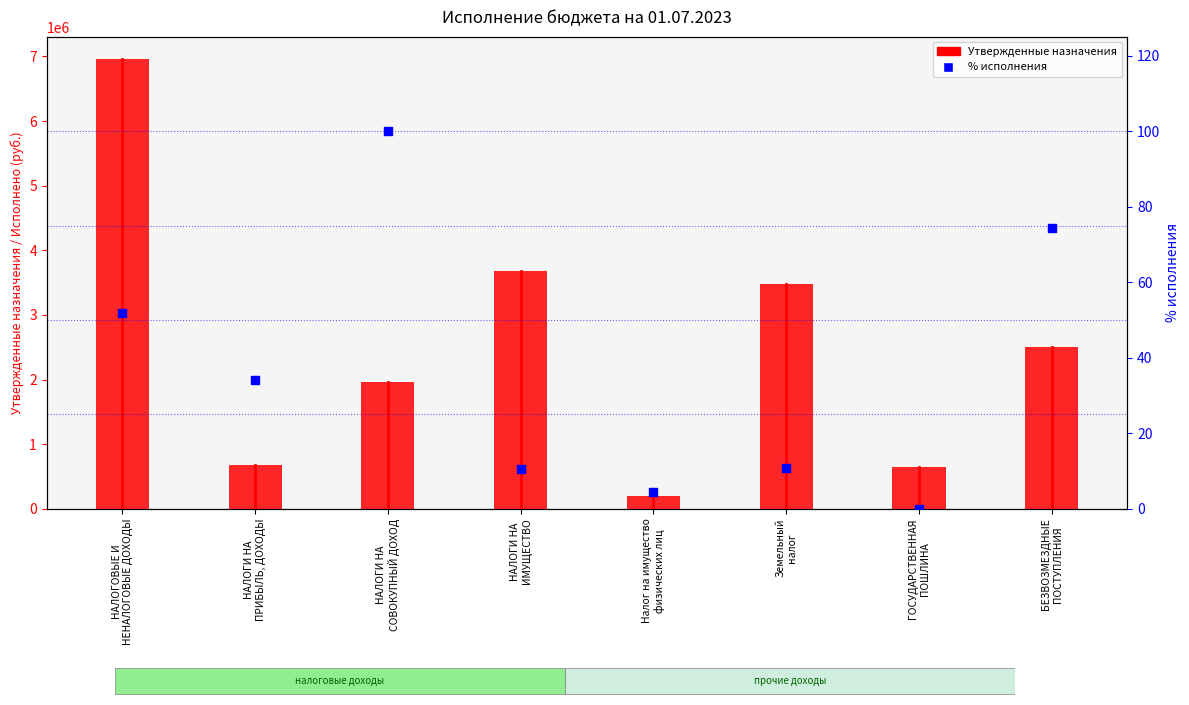

What is the total value across all series at НАЛОГОВЫЕ И
НЕНАЛОГОВЫЕ ДОХОДЫ?

6954051.9